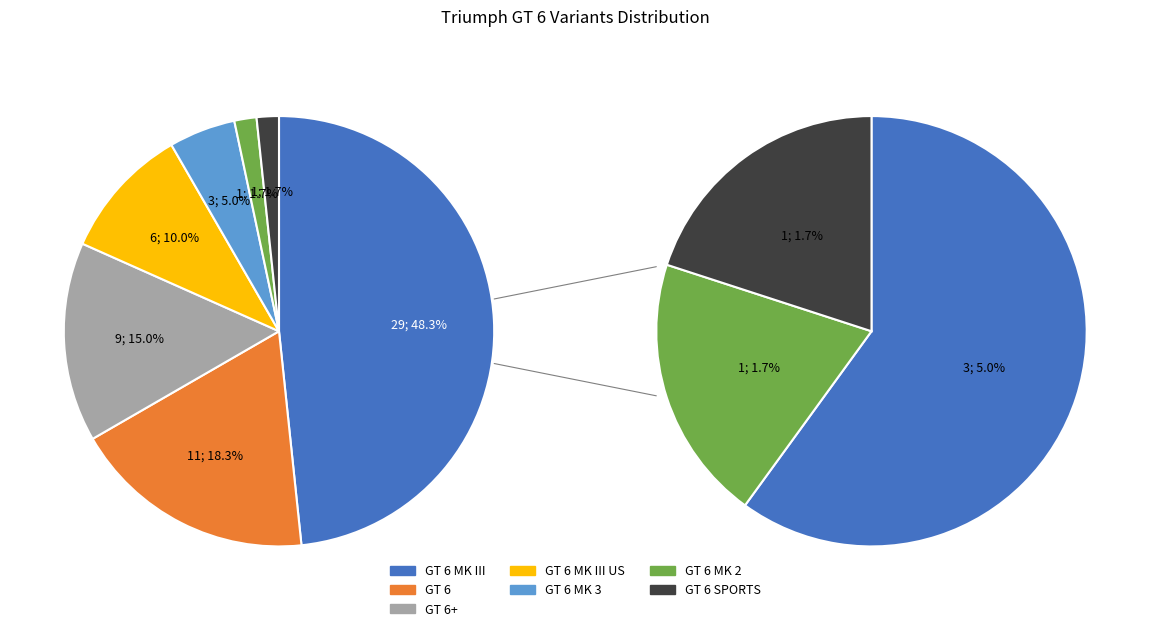

How many segments does this pie chart have?

7